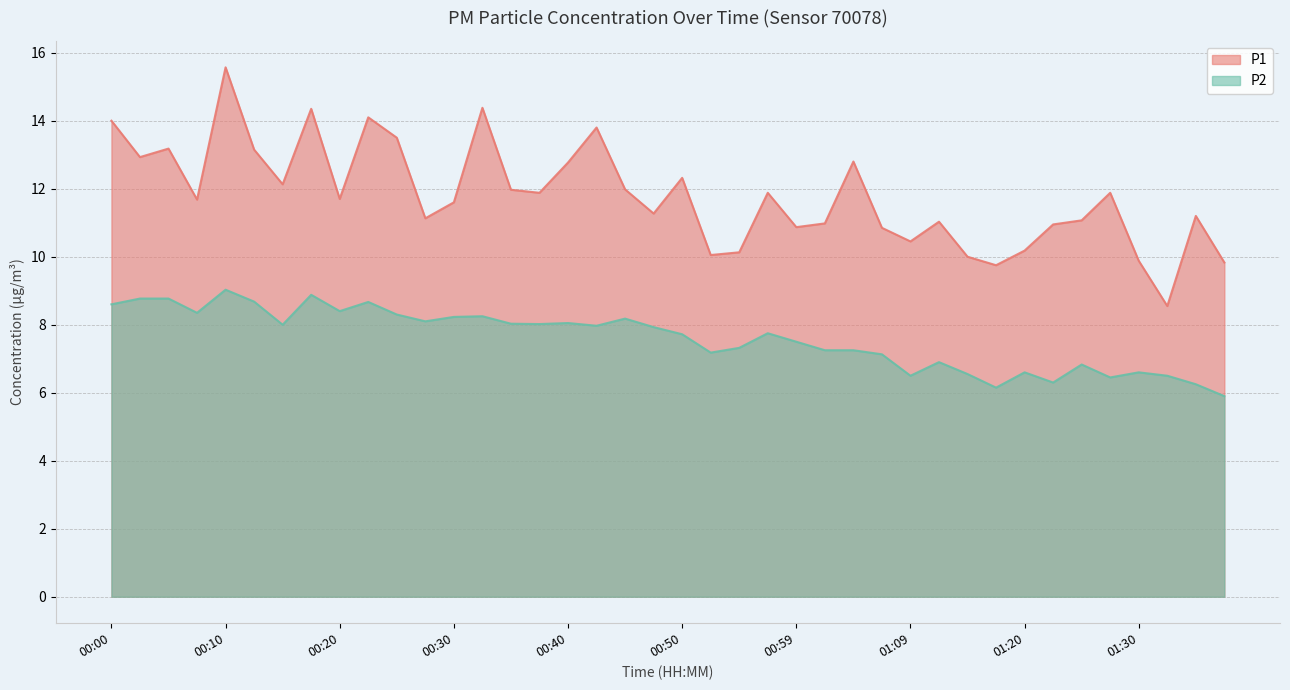

At 01:12, list the series in order from largest to smallest.

P1, P2